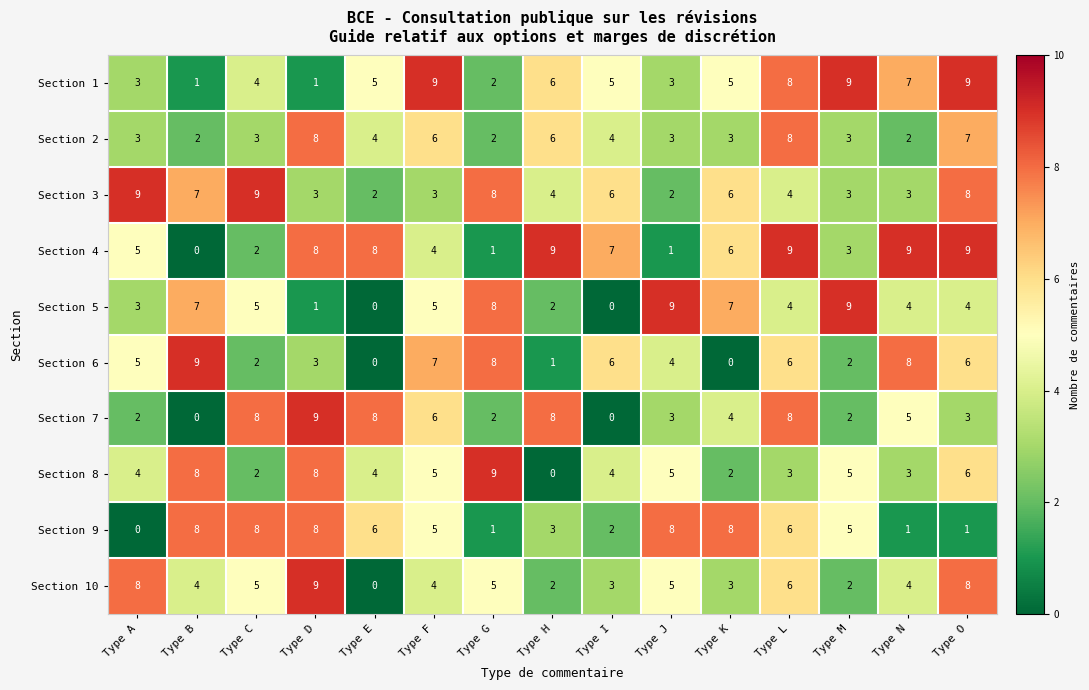

True or false: Section 3 has a value of 8 at Type G.

True